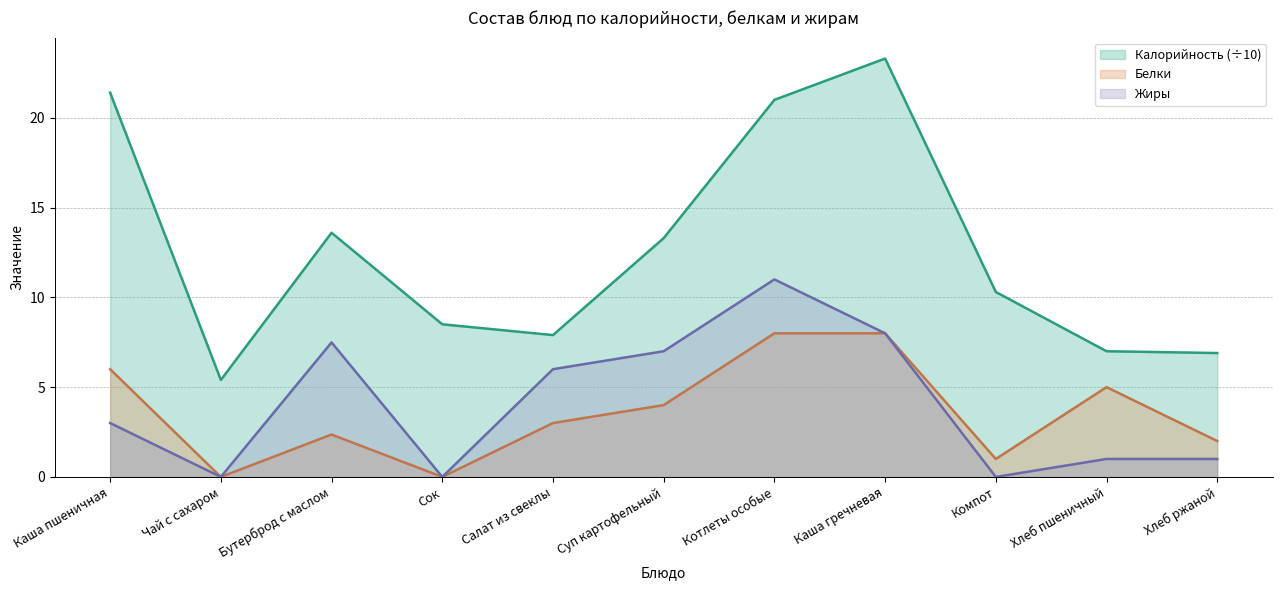

Reading left to right, what are all the values shown in this chart?

Калорийность: 21.4	5.4	13.6	8.5	7.9	13.3	21.0	23.3	10.3	7.0	6.9
Белки: 6.0	0.0	2.4	0.0	3.0	4.0	8.0	8.0	1.0	5.0	2.0
Жиры: 3.0	0.0	7.5	0.0	6.0	7.0	11.0	8.0	0.0	1.0	1.0